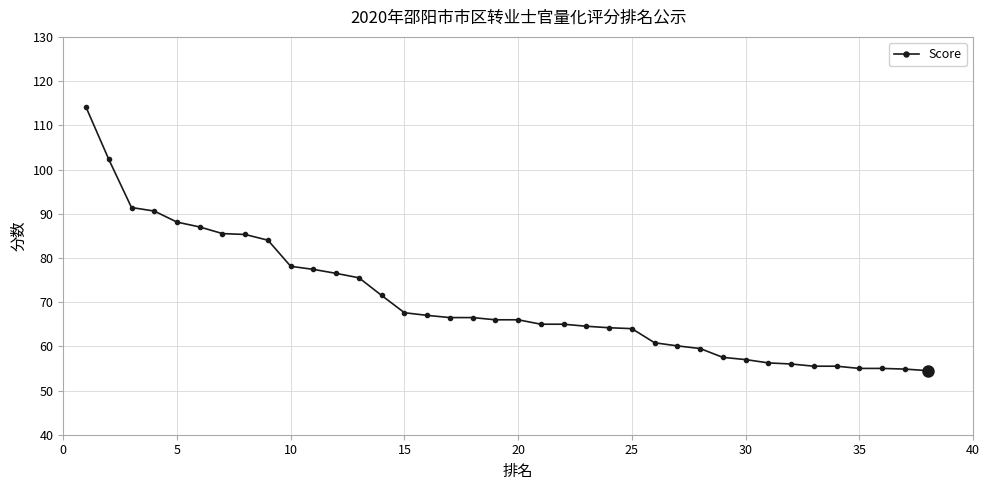

What is the sum of all values?

2667.1